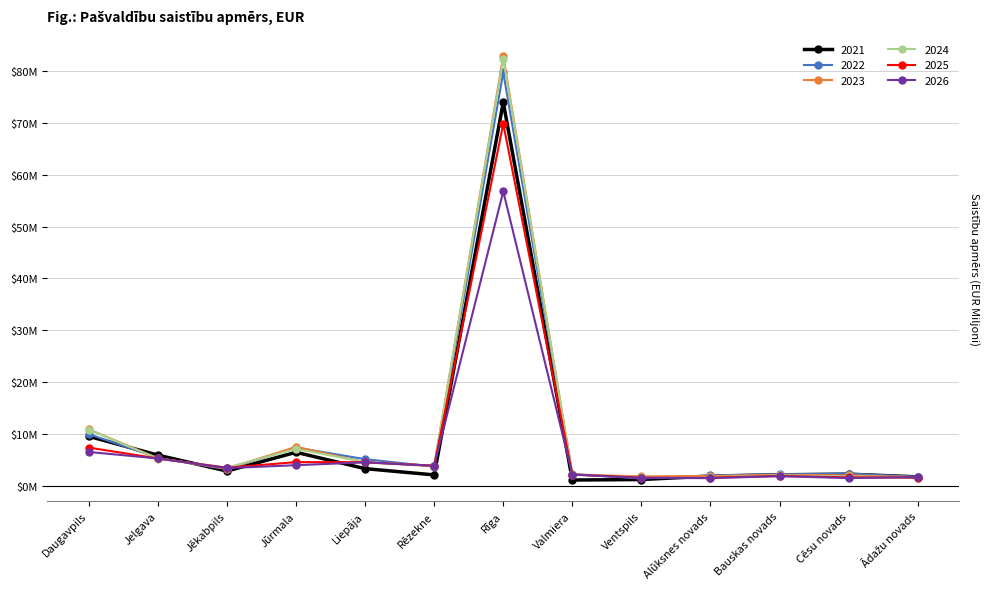

True or false: 2024 has more than 1 interior local peaks.

True